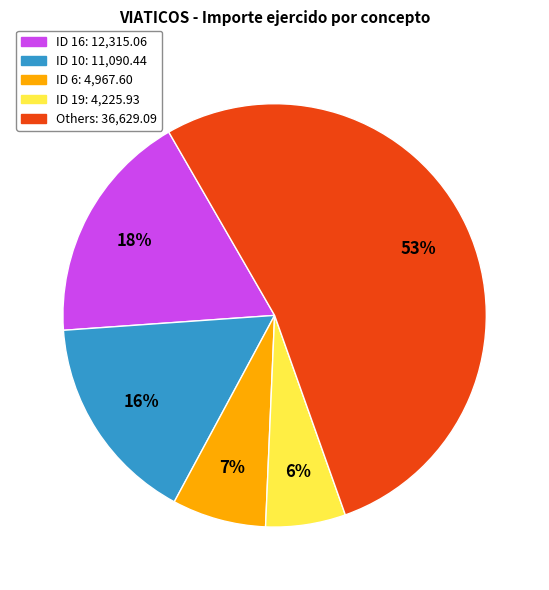

To the nearest percent, what is the average slice percentage?

20%